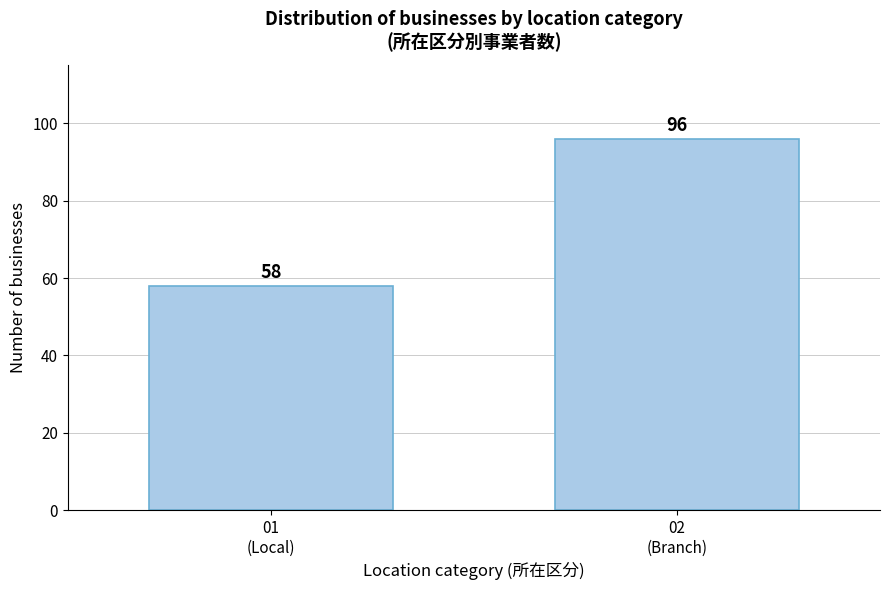

Reading left to right, extract all data points from this chart.

58	96